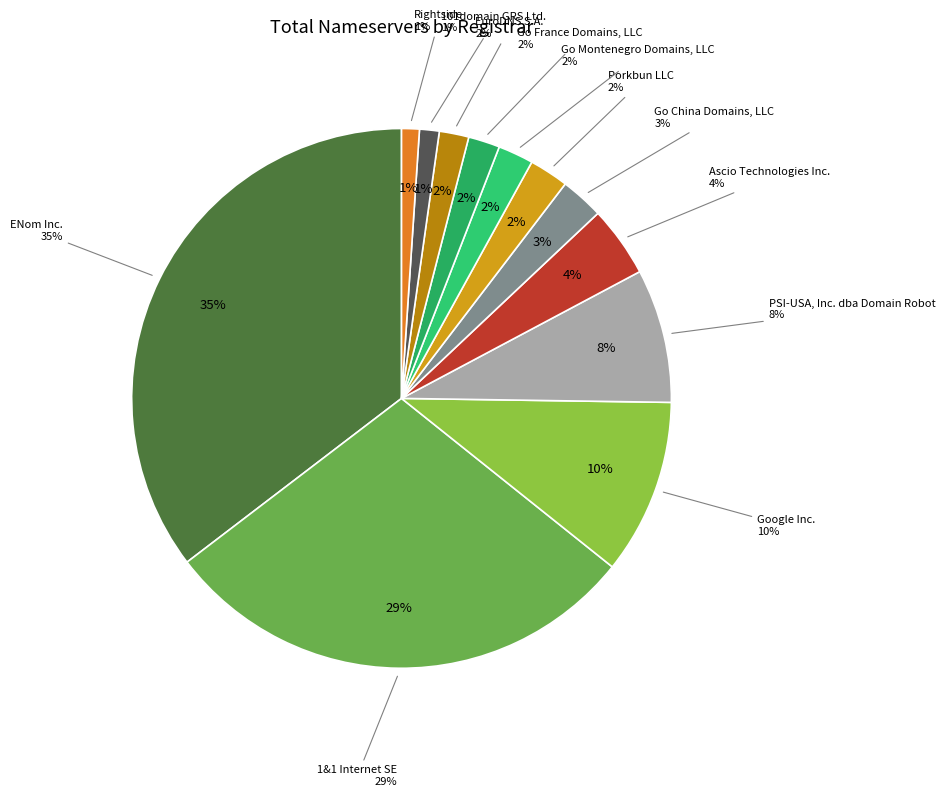

Rank the categories by value from lowest to highest.

Rightside, 101domain GRS Ltd., EuroDNS S.A., Go France Domains, LLC, Go Montenegro Domains, LLC, Porkbun LLC, Go China Domains, LLC, Ascio Technologies Inc., PSI-USA, Inc. dba Domain Robot, Google Inc., 1&1 Internet SE, ENom Inc.